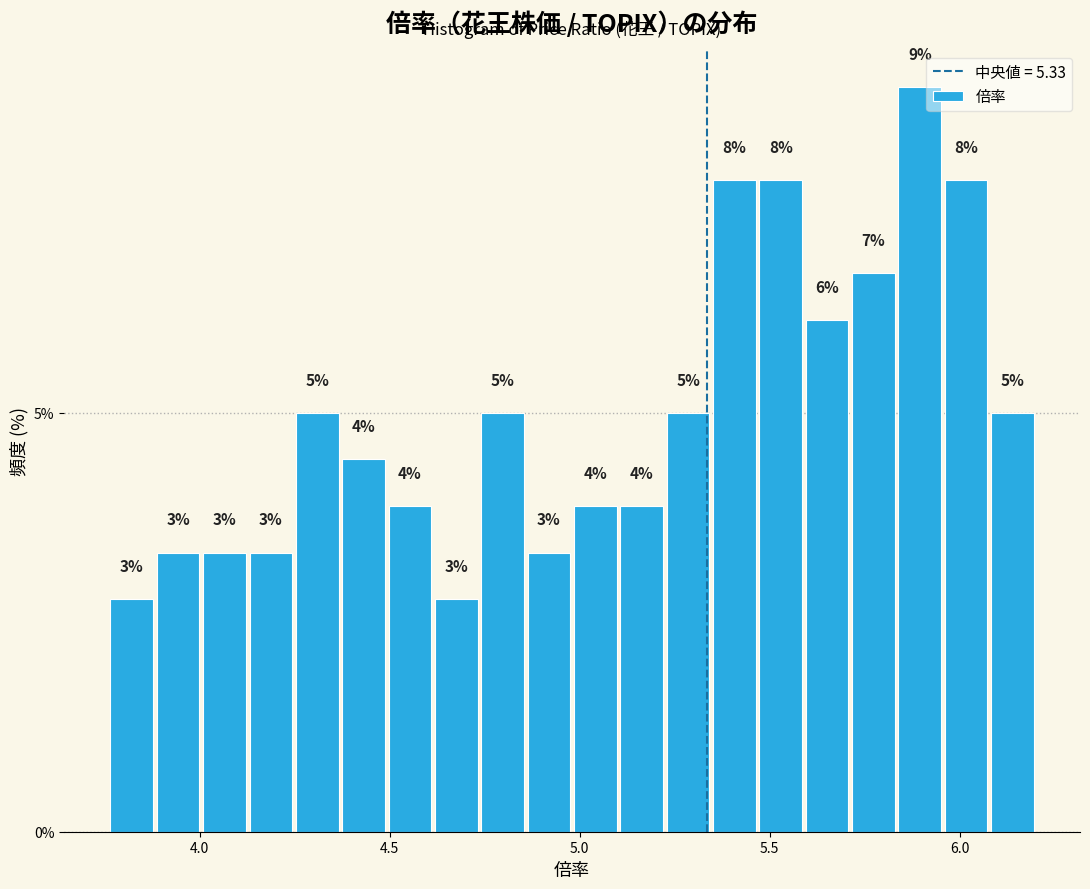

Read against the x-axis, roughly where is the centre of the tallest bar?

5.90